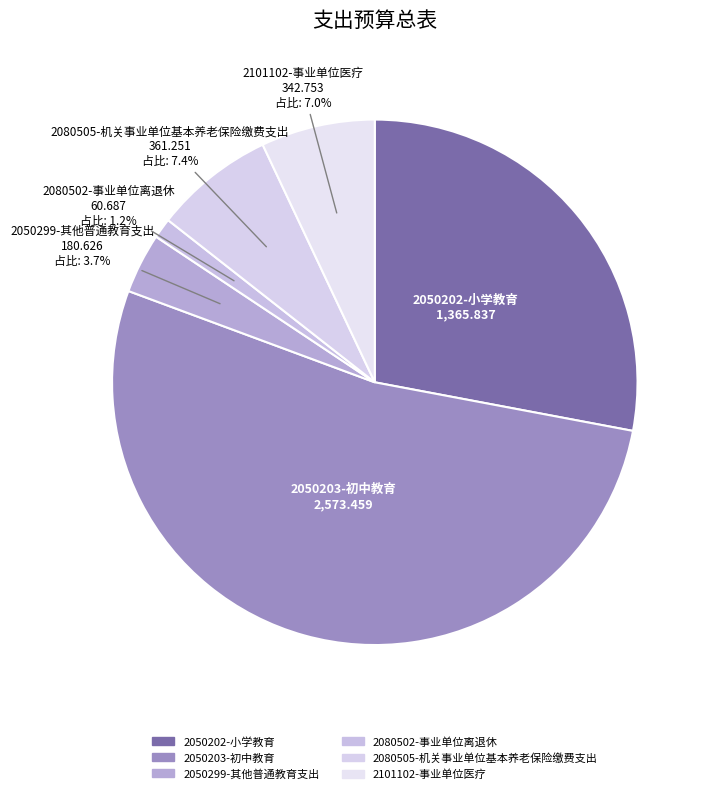

Which has a higher value, 2050202-小学教育 or 2050203-初中教育?

2050203-初中教育